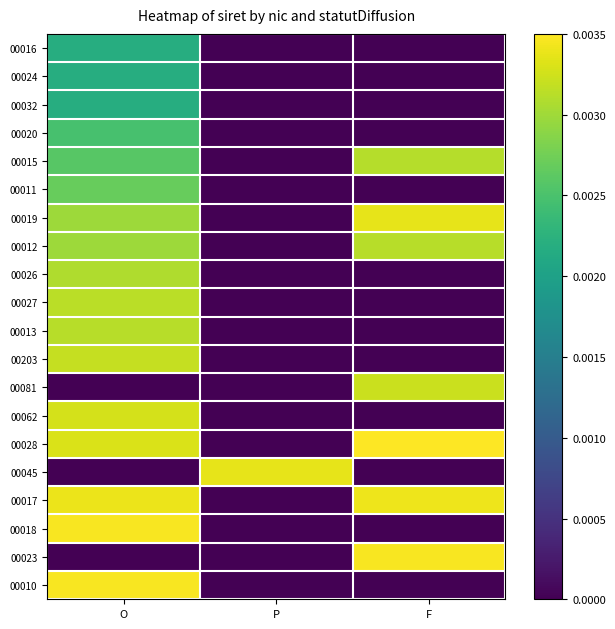

Reading left to right, transcribe all the data shown in this chart.

00016: O=0.0	P=0.0	F=0.0
00024: O=0.0	P=0.0	F=0.0
00032: O=0.0	P=0.0	F=0.0
00020: O=0.0	P=0.0	F=0.0
00015: O=0.0	P=0.0	F=0.0
00011: O=0.0	P=0.0	F=0.0
00019: O=0.0	P=0.0	F=0.0
00012: O=0.0	P=0.0	F=0.0
00026: O=0.0	P=0.0	F=0.0
00027: O=0.0	P=0.0	F=0.0
00013: O=0.0	P=0.0	F=0.0
00203: O=0.0	P=0.0	F=0.0
00081: O=0.0	P=0.0	F=0.0
00062: O=0.0	P=0.0	F=0.0
00028: O=0.0	P=0.0	F=0.0
00045: O=0.0	P=0.0	F=0.0
00017: O=0.0	P=0.0	F=0.0
00018: O=0.0	P=0.0	F=0.0
00023: O=0.0	P=0.0	F=0.0
00010: O=0.0	P=0.0	F=0.0